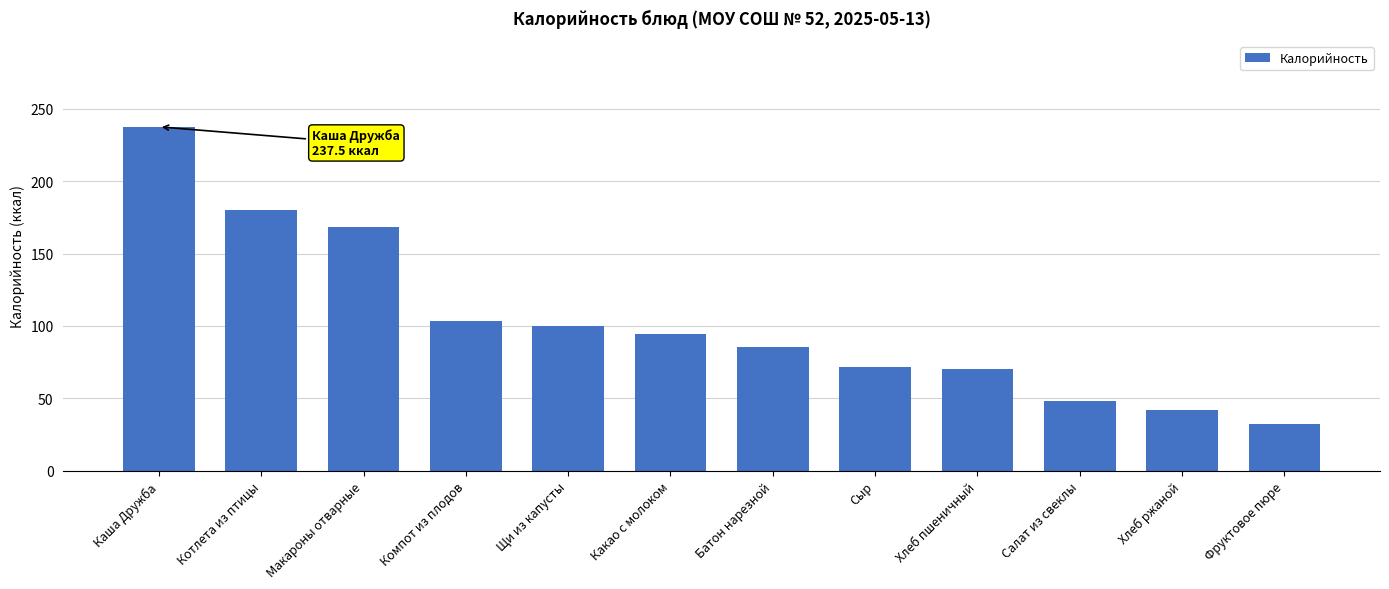

Which has a higher value, Компот из плодов or Сыр?

Компот из плодов